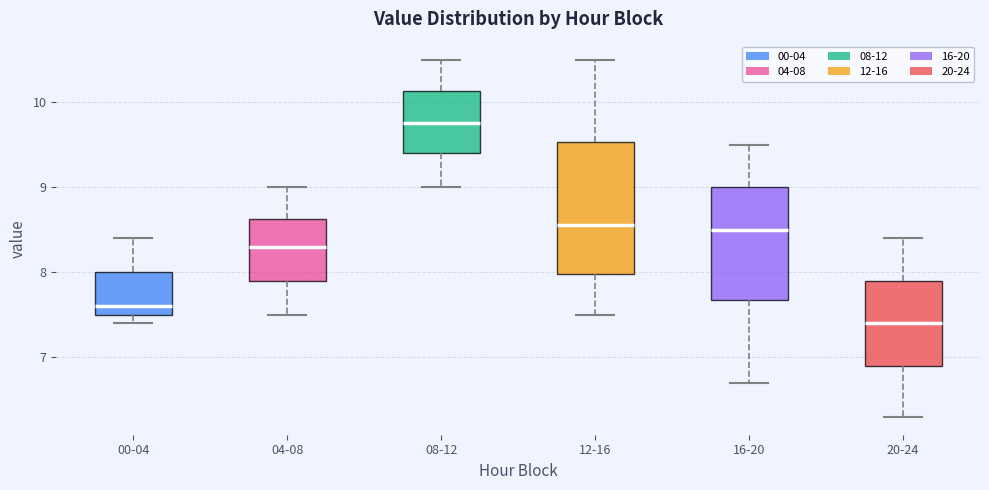

Which box is the tallest, from its lower edge to its upper edge?

12-16